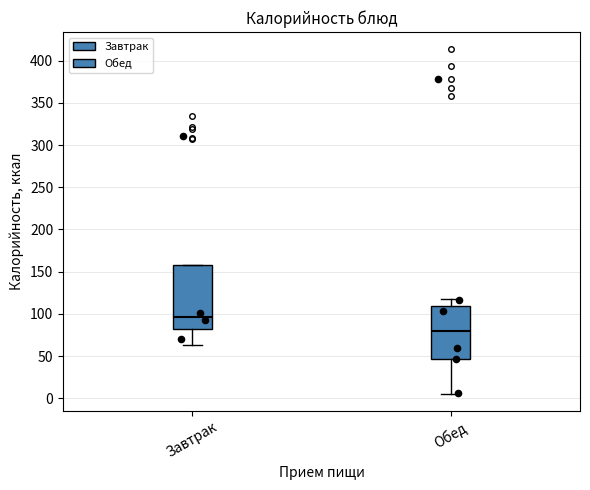

Which box has the highest median line?

Завтрак